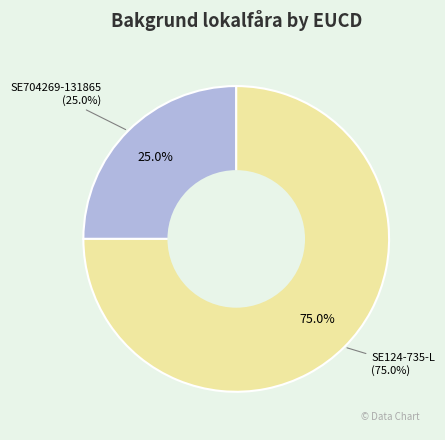

Do SE704269-131865 and SE124-735-L together represent more than half of the pie?

Yes